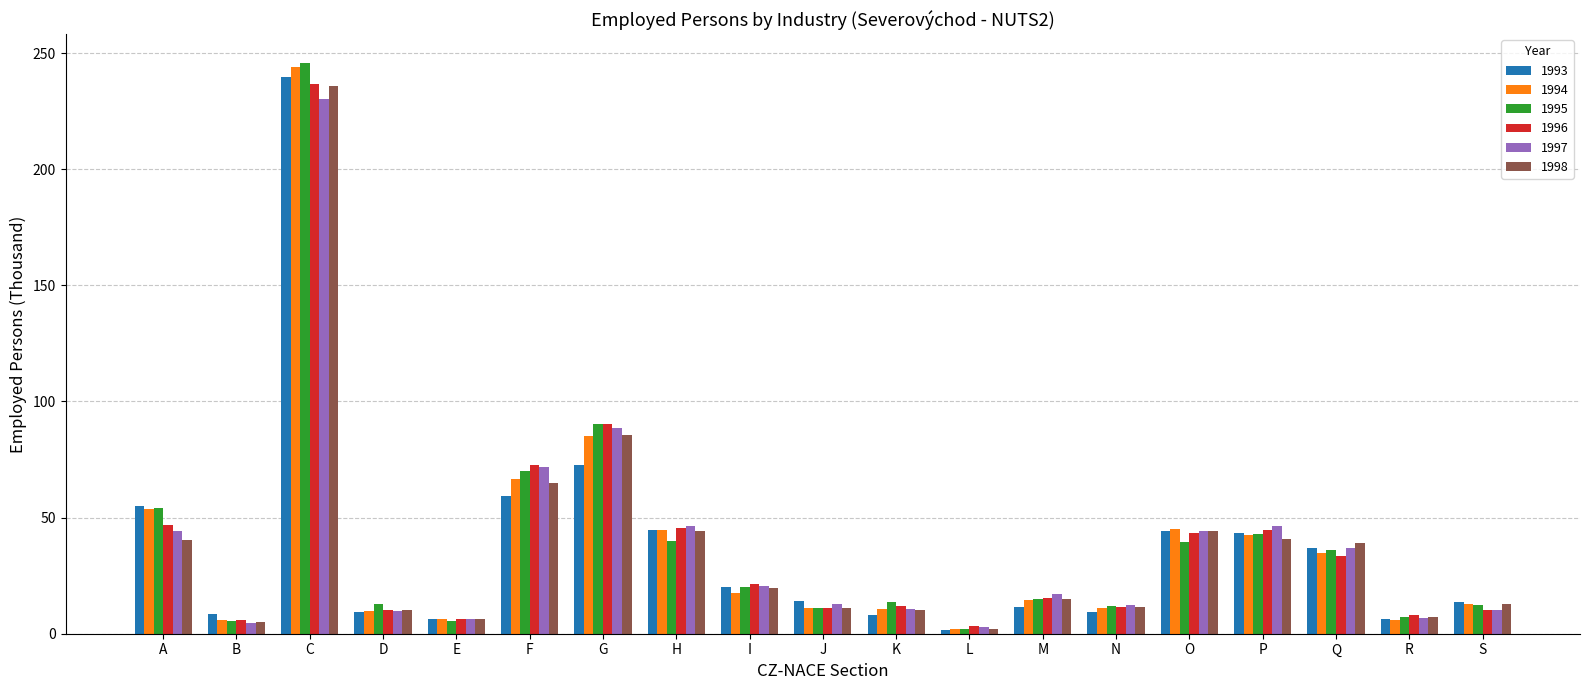

The 1993 series shows 11.4 at M. True or false?

True